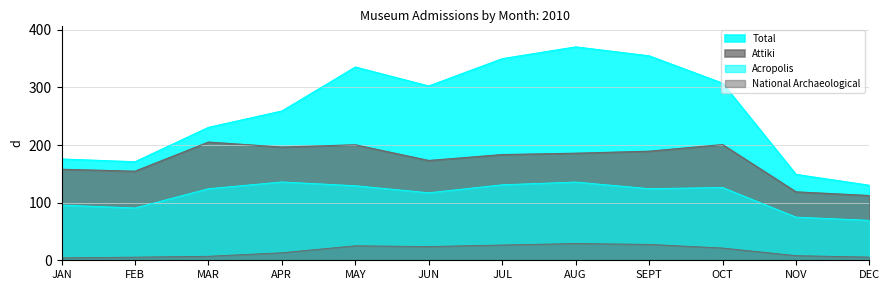

List the labels in order of Attiki value, largest first.

MAR, OCT, MAY, APR, SEPT, AUG, JUL, JUN, JAN, FEB, NOV, DEC